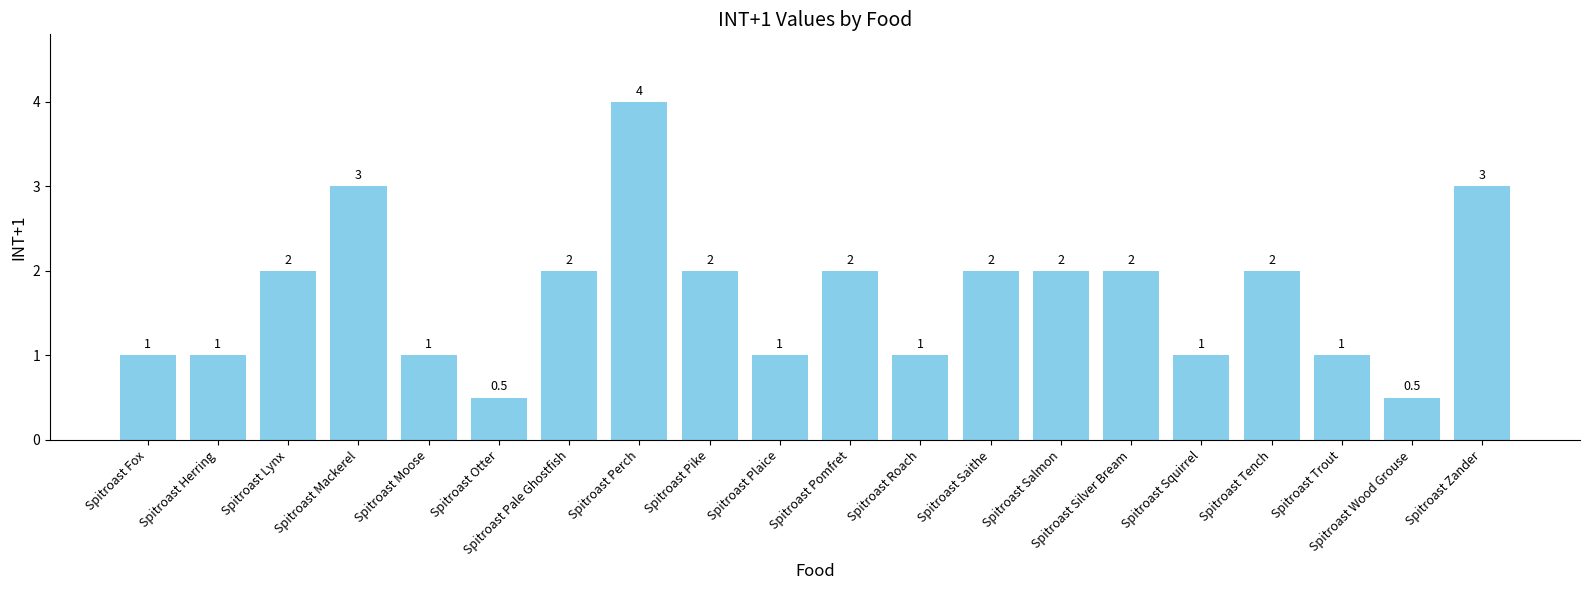

What is the greatest value displayed?

4.0